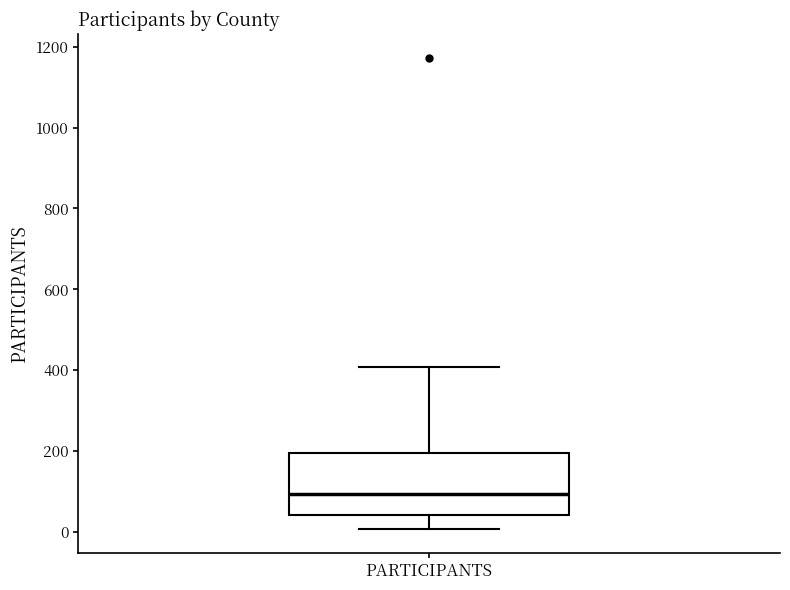

Read this box plot against the y-axis: the position of the median line, the range covered by the box, and the ends of both whiskers. The values are not printed on the chart, so give them approximately, as read against the axis.

median 100, box 40 to 200, whiskers 0 to 400